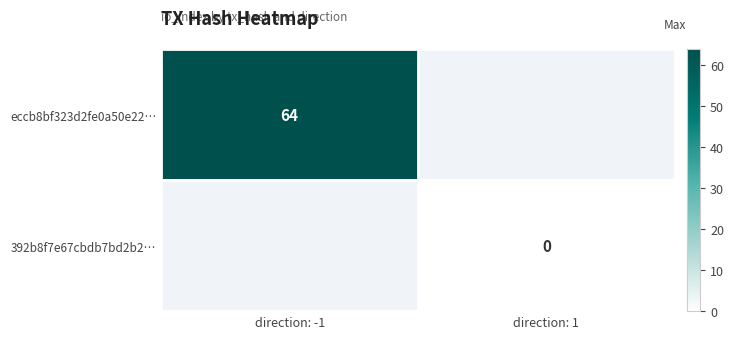

Is the value of eccb8bf323d2fe0a50e22… at direction: -1 greater than the value of 392b8f7e67cbdb7bd2b2… at direction: 1?

Yes